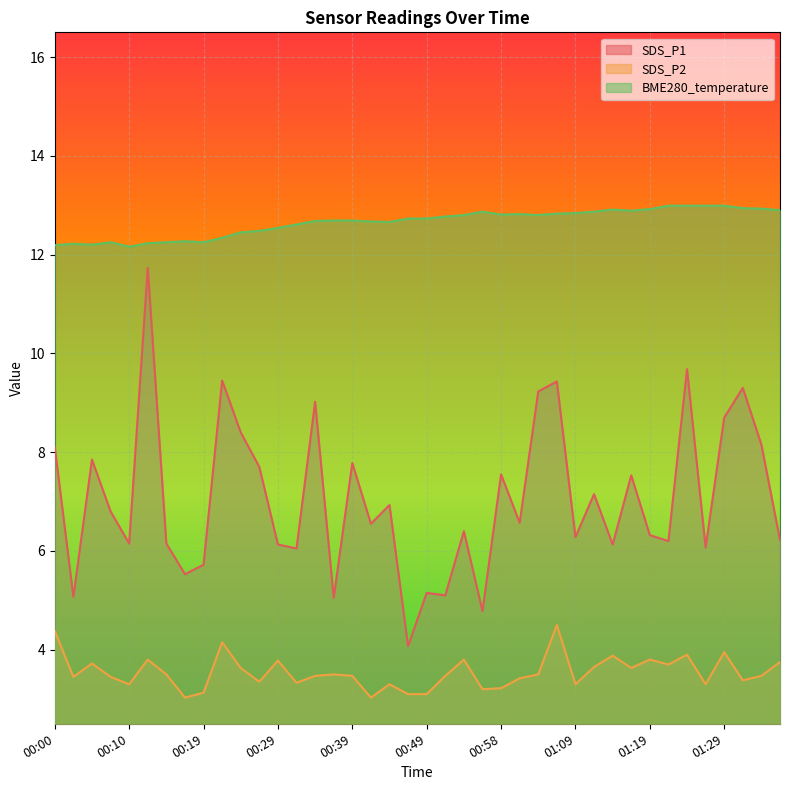

At which label is SDS_P2 closest to 3?

00:17